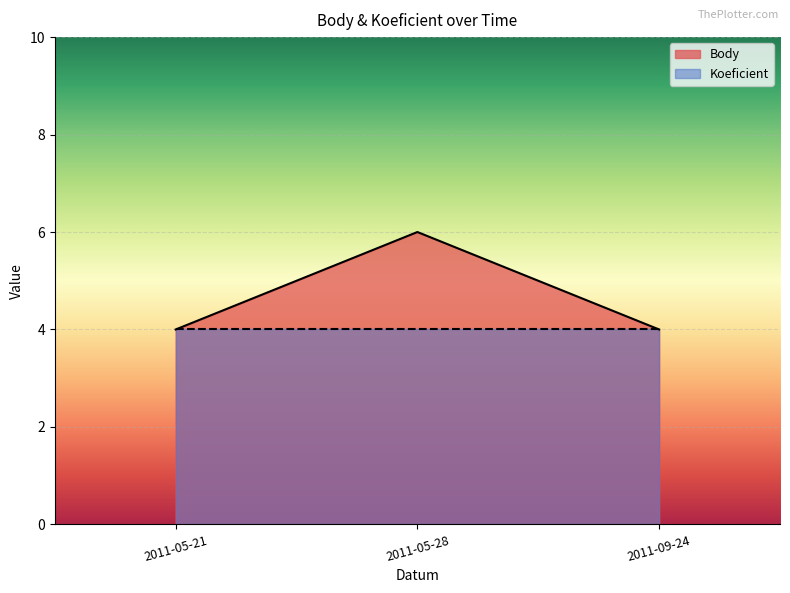

Is it true that the value at 2011-05-21 is 4?

True